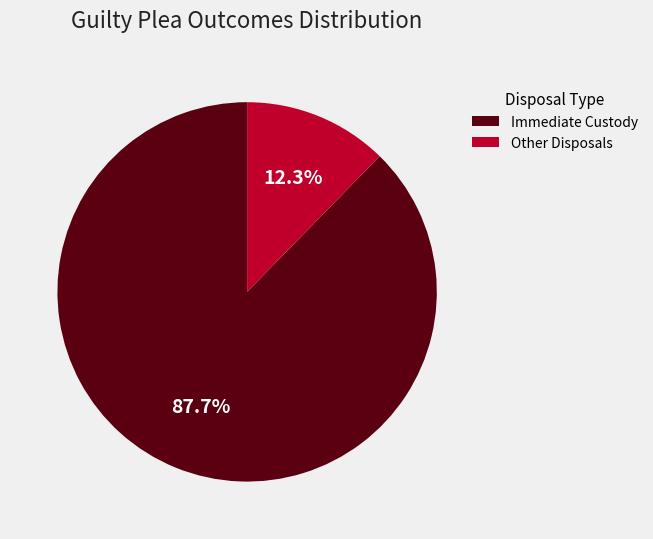

What is the total percentage of Immediate Custody and Other Disposals?

100.0%